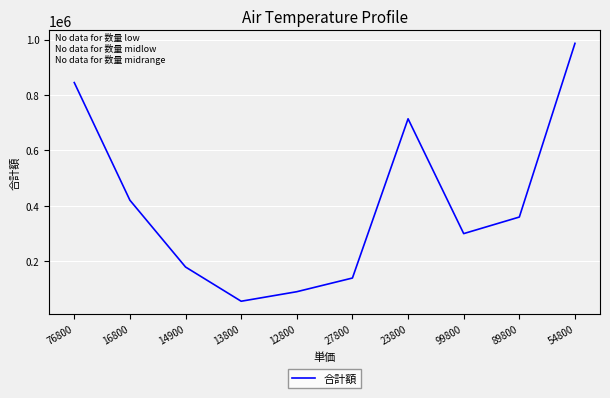

What is the maximum value shown in the chart?

986400